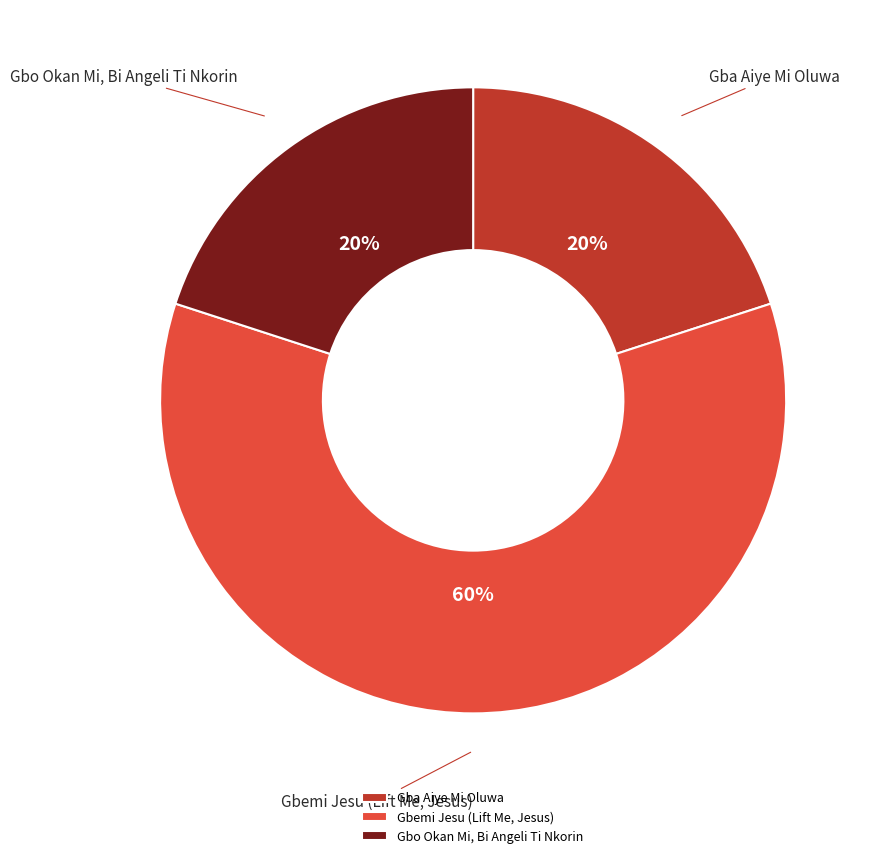

Which category accounts for the majority?

Gbemi Jesu (Lift Me, Jesus)